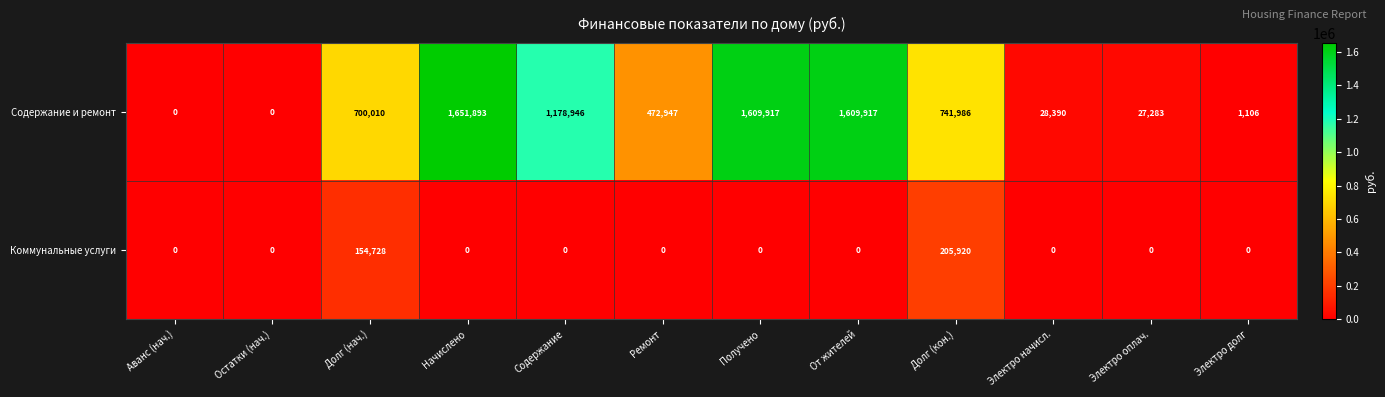

Reading left to right, extract all data points from this chart.

Содержание и ремонт: 0	0	700010	1651893	1178946	472947	1609917	1609917	741986	28390	27283	1106
Коммунальные услуги: 0	0	154728	0	0	0	0	0	205920	0	0	0